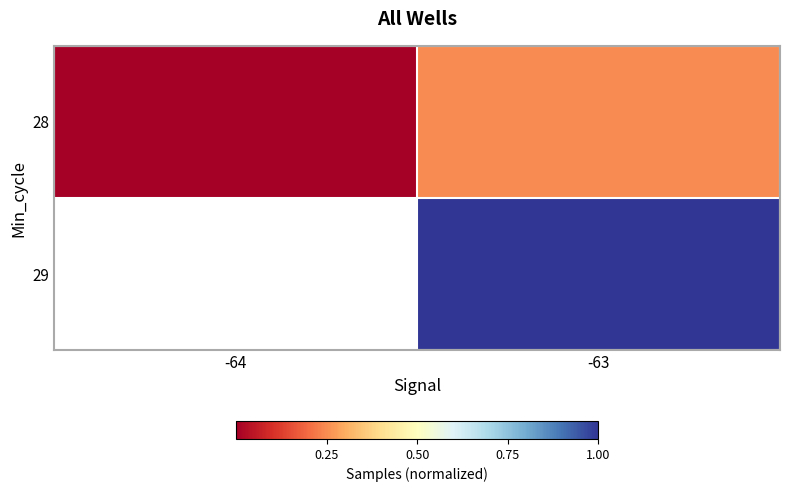

What is the sum of all 28 values?

0.2